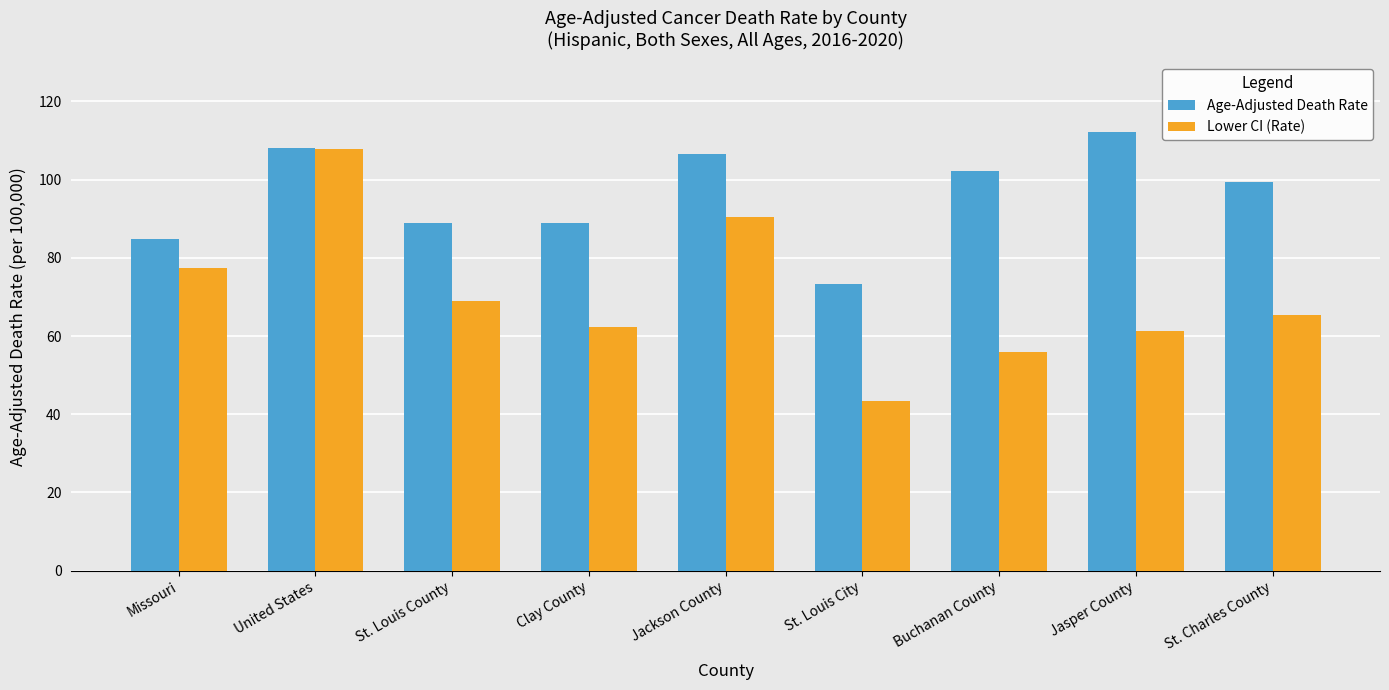

What is the sum of the Age-Adjusted Death Rate values at United States and St. Louis City?

181.6